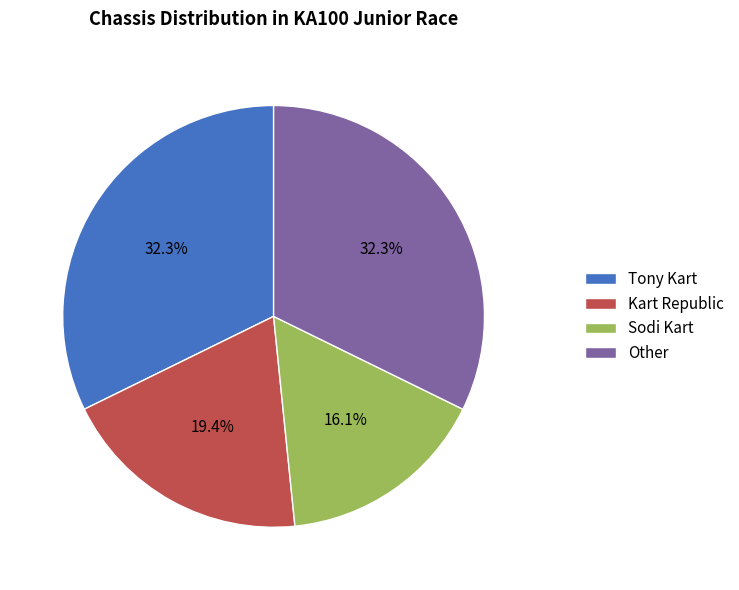

Approximately how many times larger is the value at Other compared to Kart Republic?

1.7